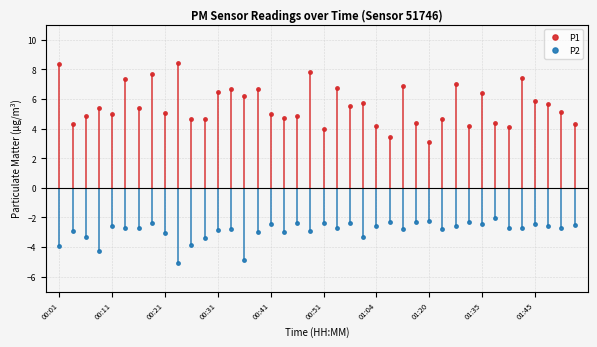

The P1 series shows 5.1 at 00:21. True or false?

True